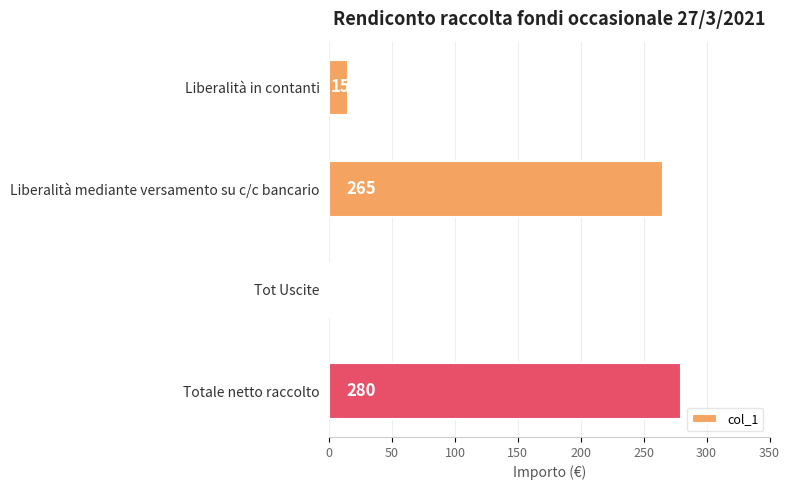

Where is the data nearest to the value 140?

Liberalità in contanti